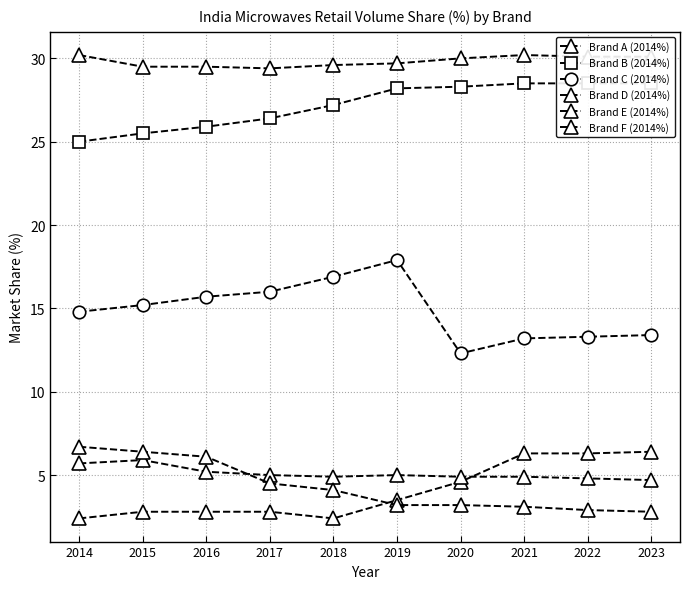

Is the value of Brand E (2014%) at 2015 greater than the value of Brand F (2014%) at 2021?

Yes